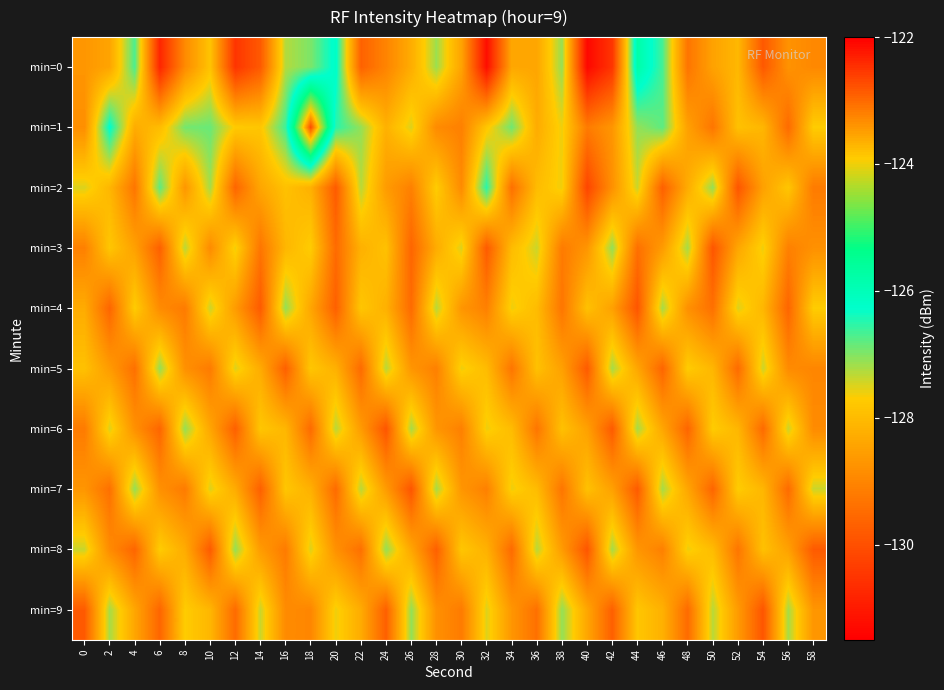

At which category is the sum across all series the highest?

18